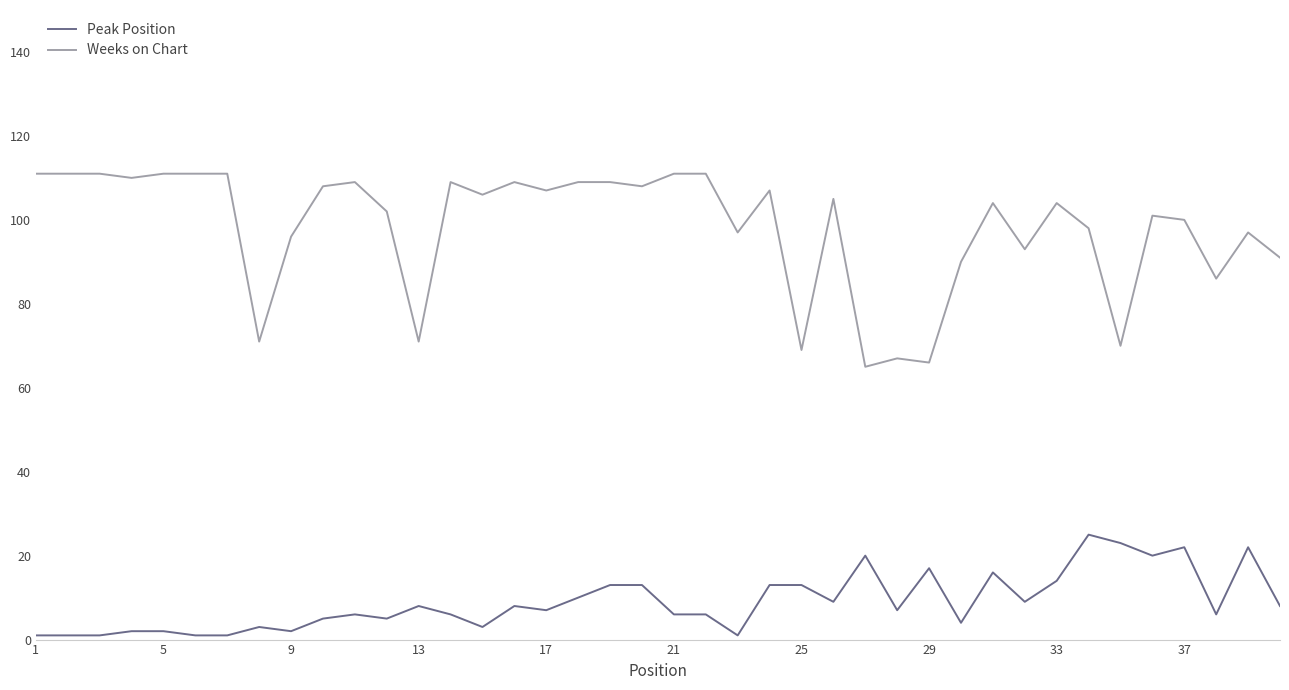

True or false: Weeks on Chart and Peak Position intersect in this chart.

False